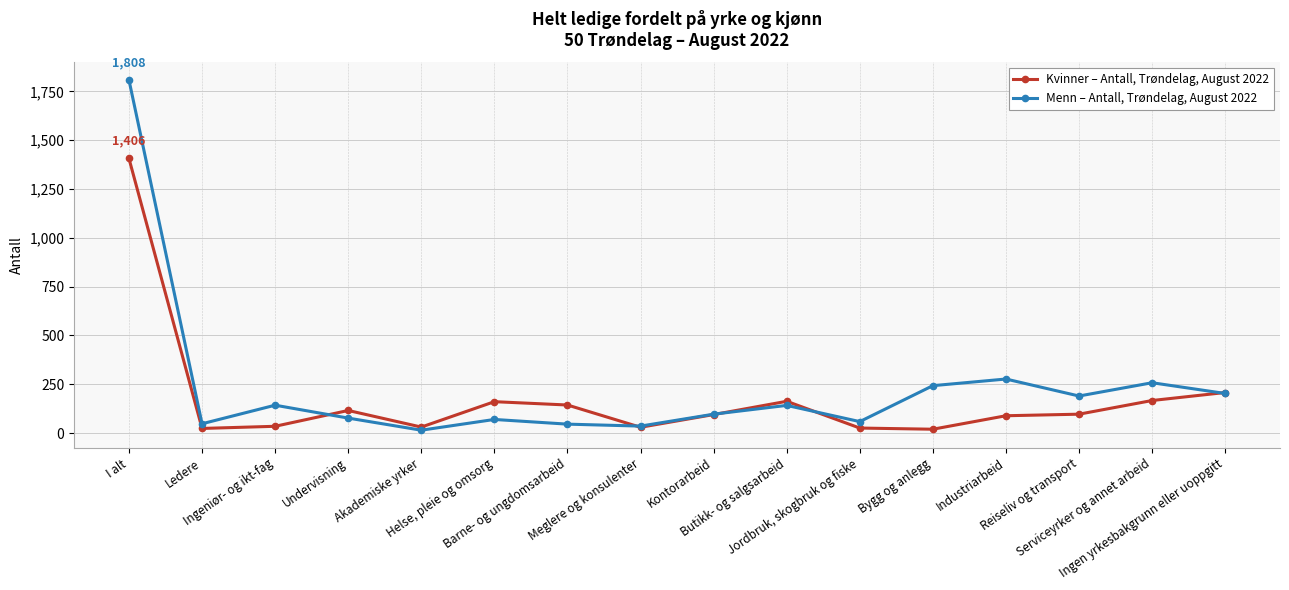

Is it true that Menn – Antall, Trøndelag, August 2022 equals 46 at Barne- og ungdomsarbeid?

True